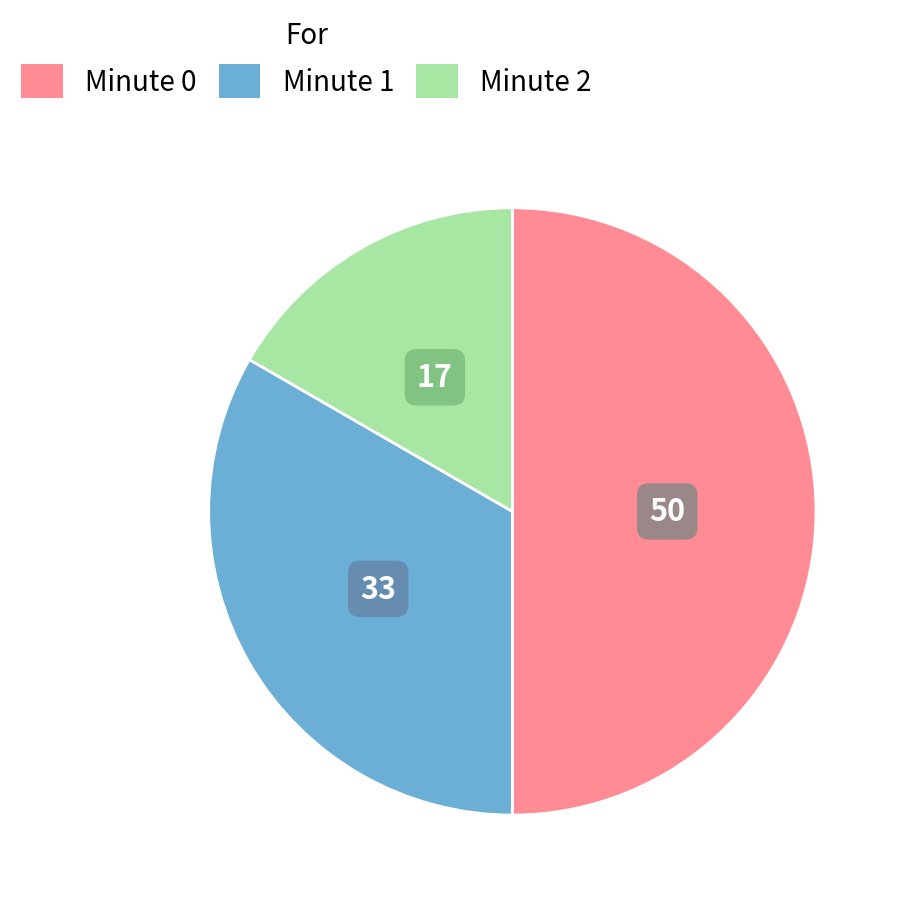

Is Minute 2 the majority of the pie?

No